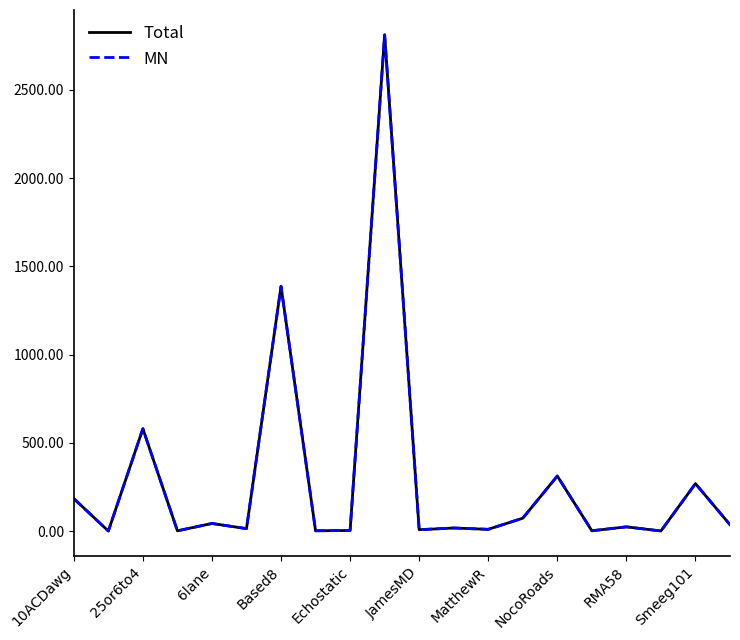

What is the greatest value displayed?

2811.1